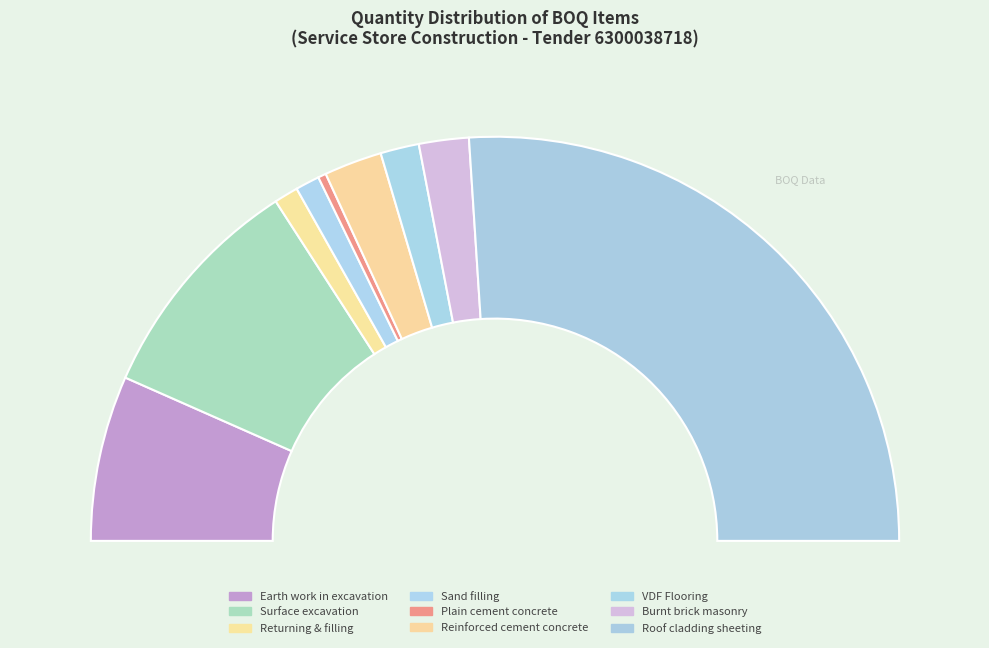

Combined, do Roof cladding sheeting and Reinforced cement concrete account for over 50%?

Yes